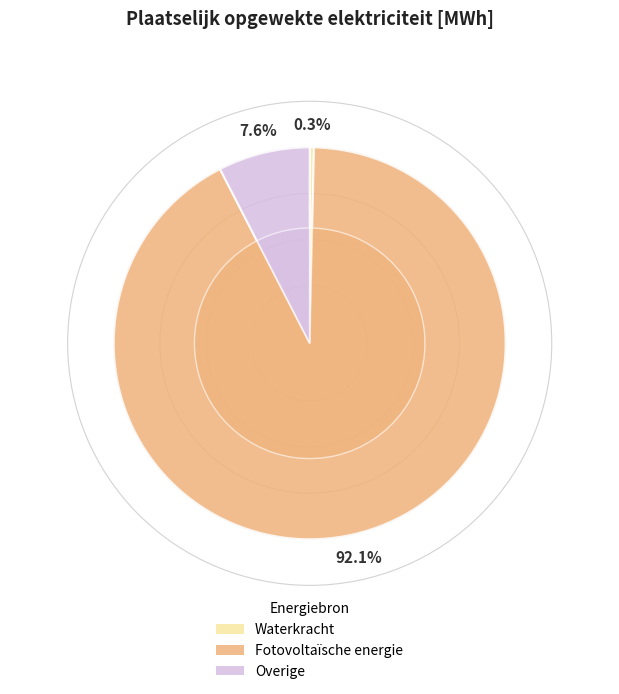

How many slices are in this pie chart?

5